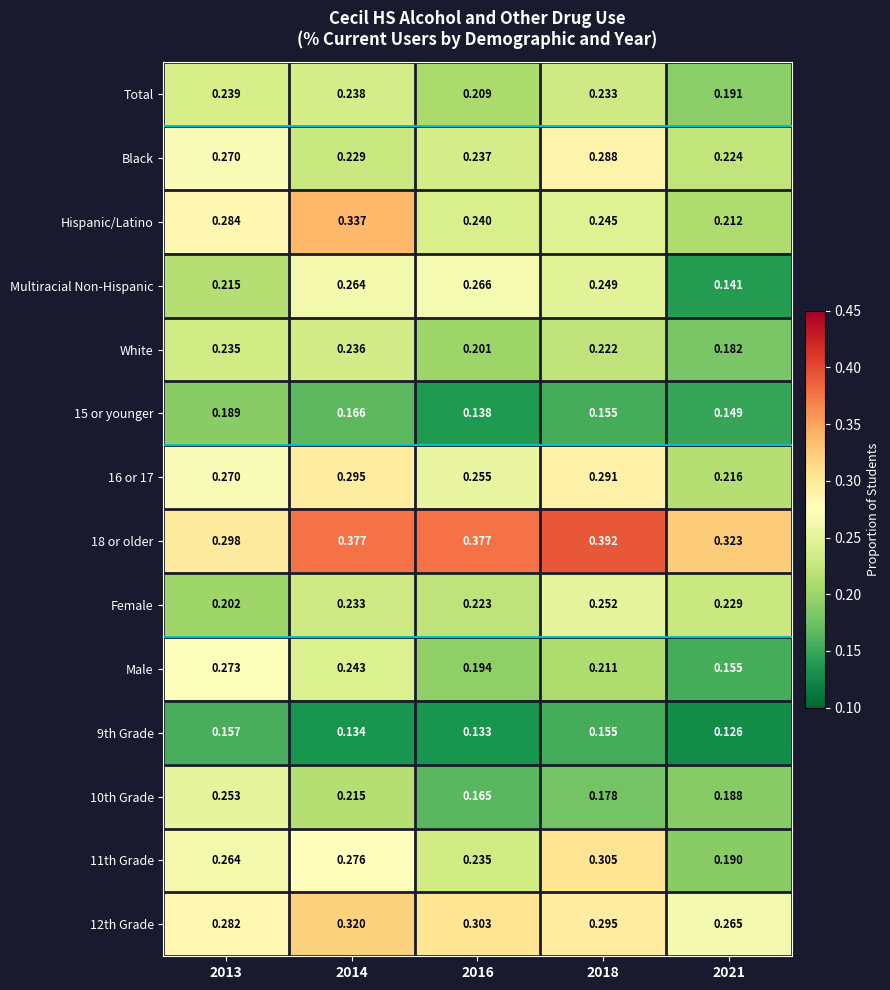

At 2014, list the series in order from largest to smallest.

18 or older, Hispanic/Latino, 12th Grade, 16 or 17, 11th Grade, Multiracial Non-Hispanic, Male, Total, White, Female, Black, 10th Grade, 15 or younger, 9th Grade